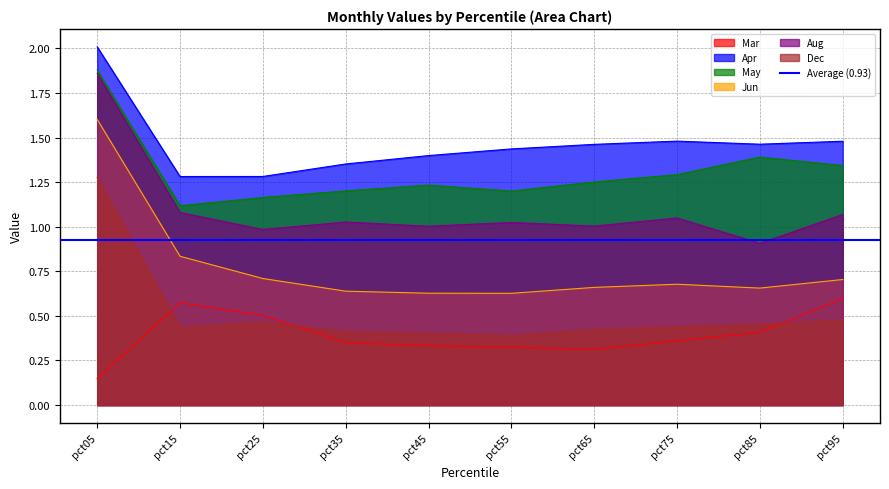

At which category does Apr reach its first local valley?

pct15